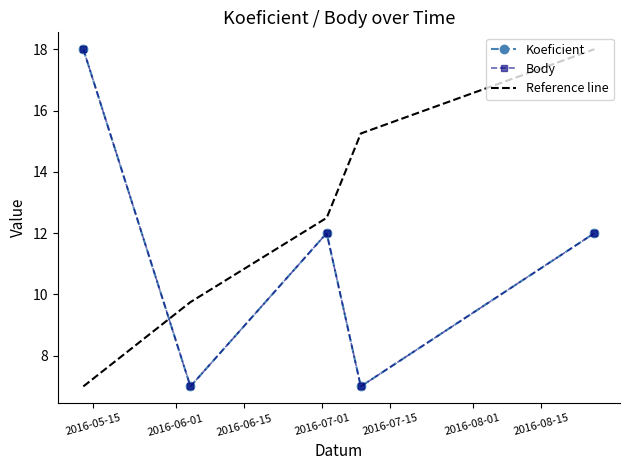

How many interior local peaks does the Body series have?

1